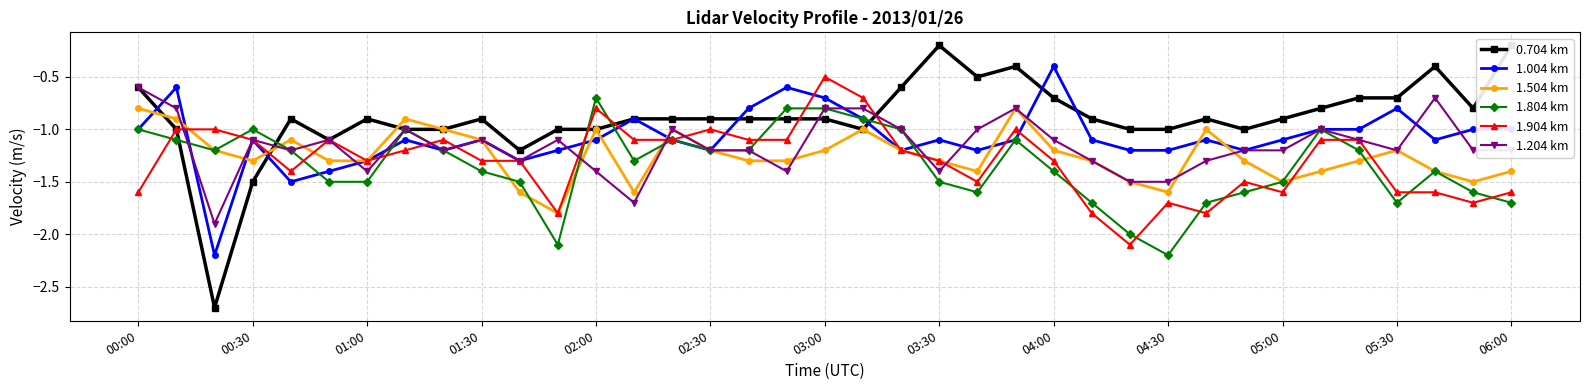

What is the difference between the second highest and minimum values in the 0.704 km series?

2.5